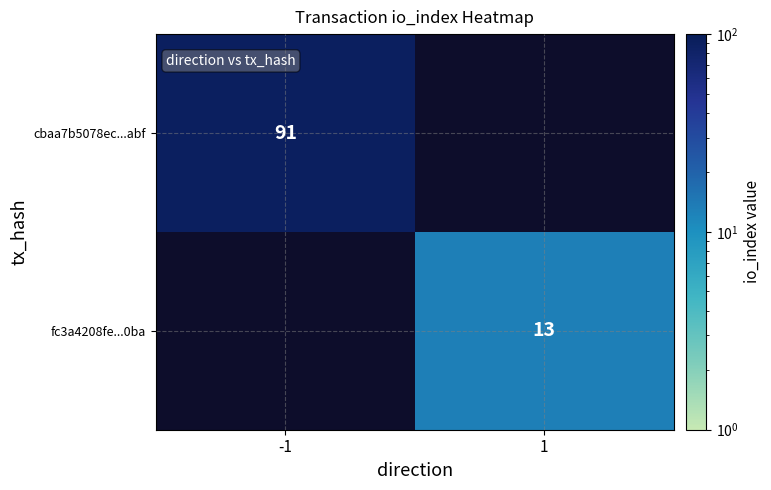

True or false: fc3a4208fe...0ba has a value of 13 at 1.

True